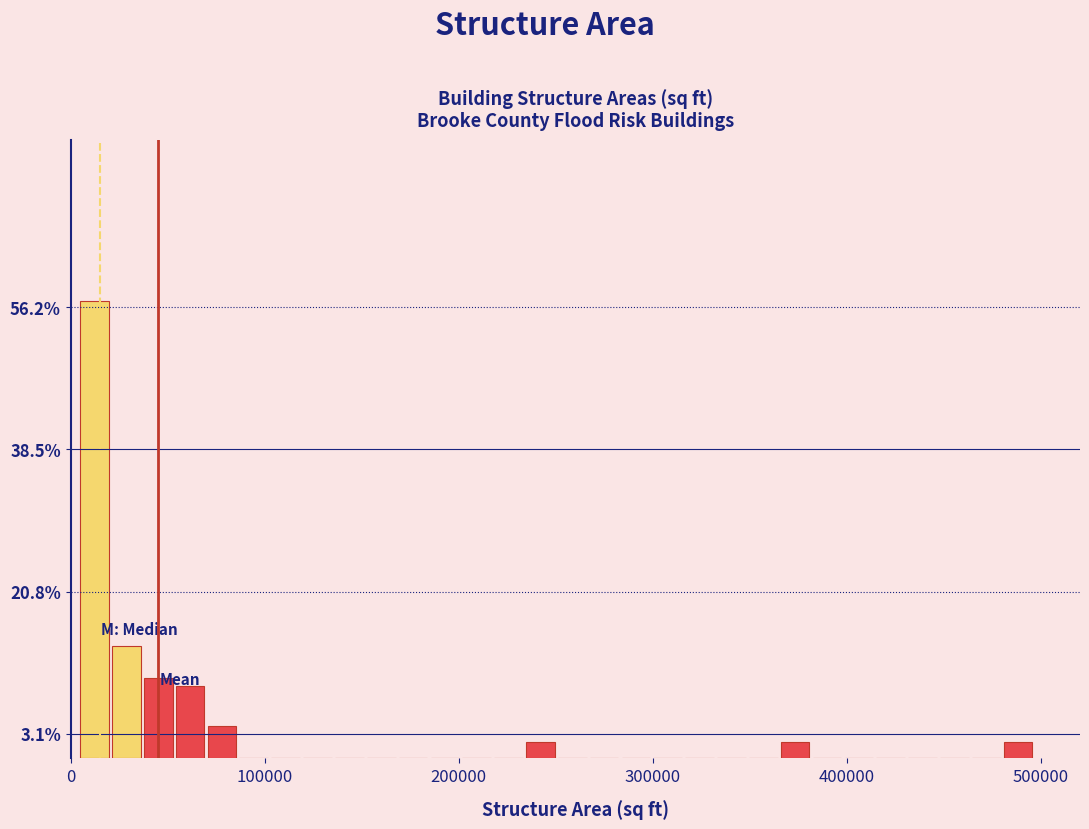

Around what value on the x-axis is the tallest bar? Give the approximate position of its centre, as read against the axis.

10000